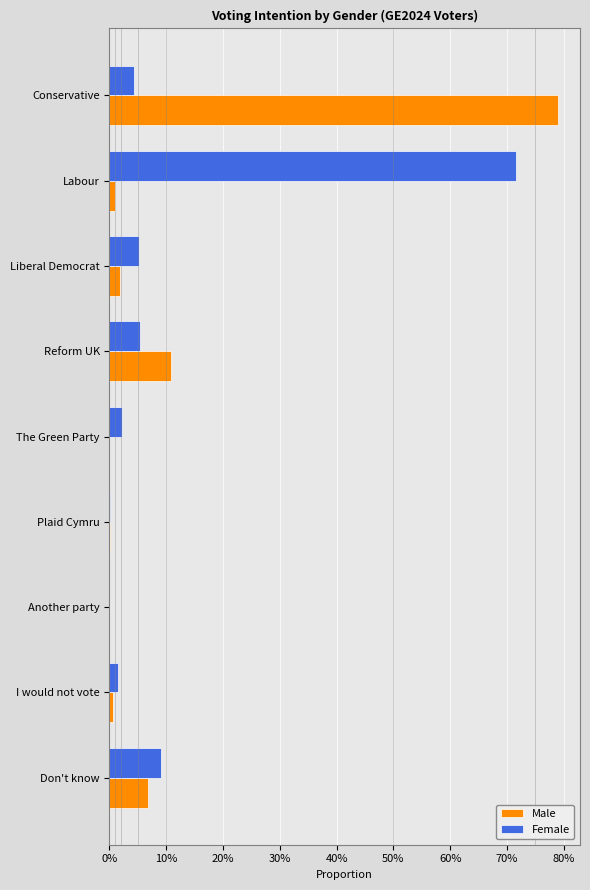

What are all the series names shown in the legend?

Male, Female